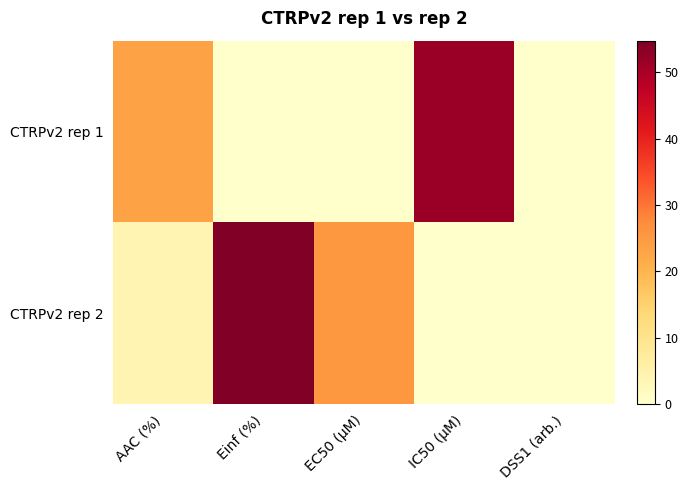

Reading right to left, list all the values displayed in this chart.

CTRPv2 rep 1: DSS1 (arb.)=0.0	IC50 (µM)=51.7	EC50 (µM)=0.0	Einf (%)=0.0	AAC (%)=23.2
CTRPv2 rep 2: DSS1 (arb.)=0.0	IC50 (µM)=0.0	EC50 (µM)=25.3	Einf (%)=54.8	AAC (%)=4.1